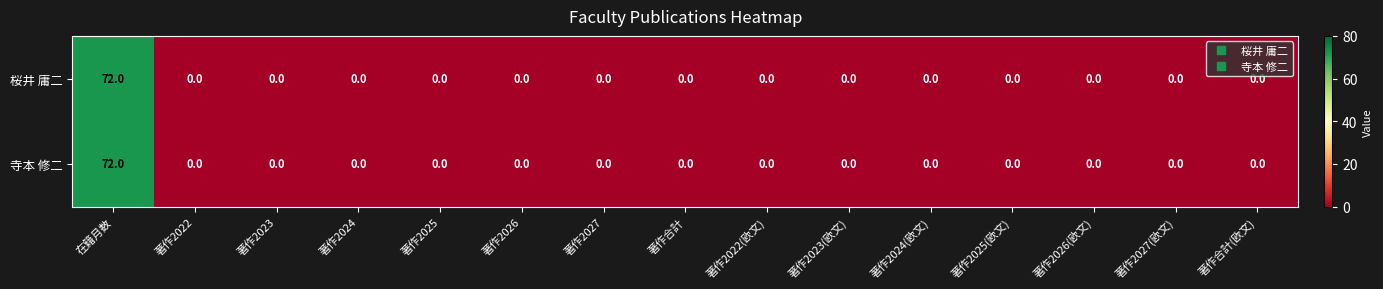

What is the difference between the maximum and minimum values in the 桜井 庸二 series?

72